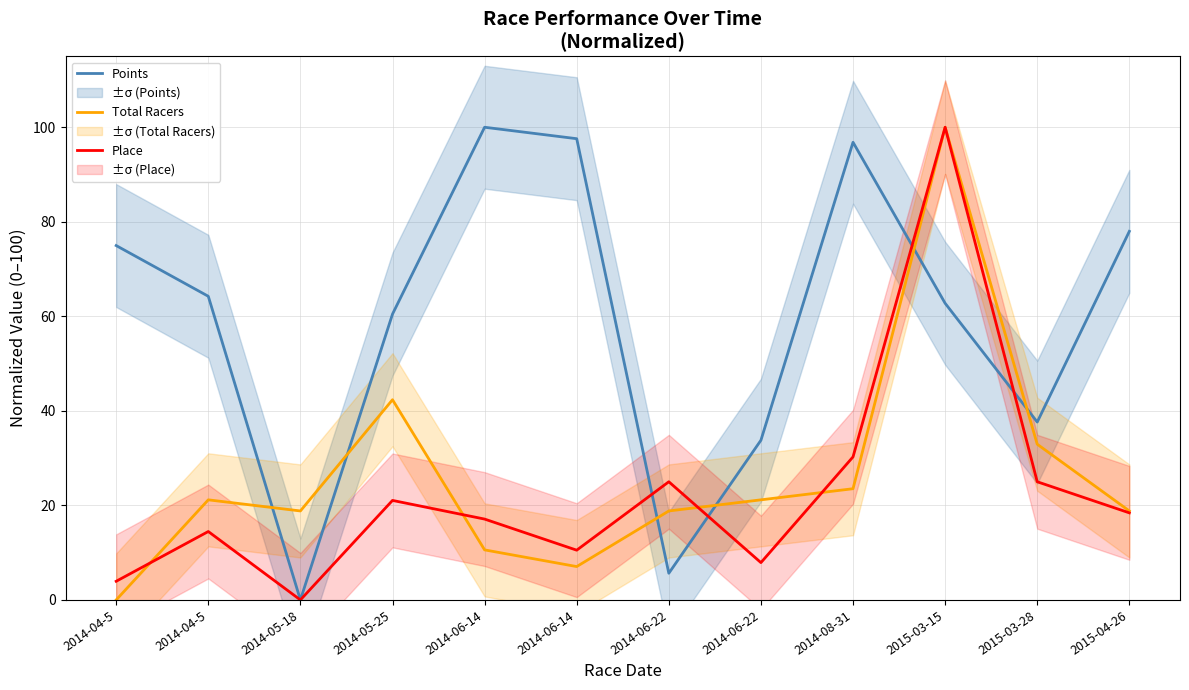

What are all the series names shown in the legend?

Points, Total Racers, Place